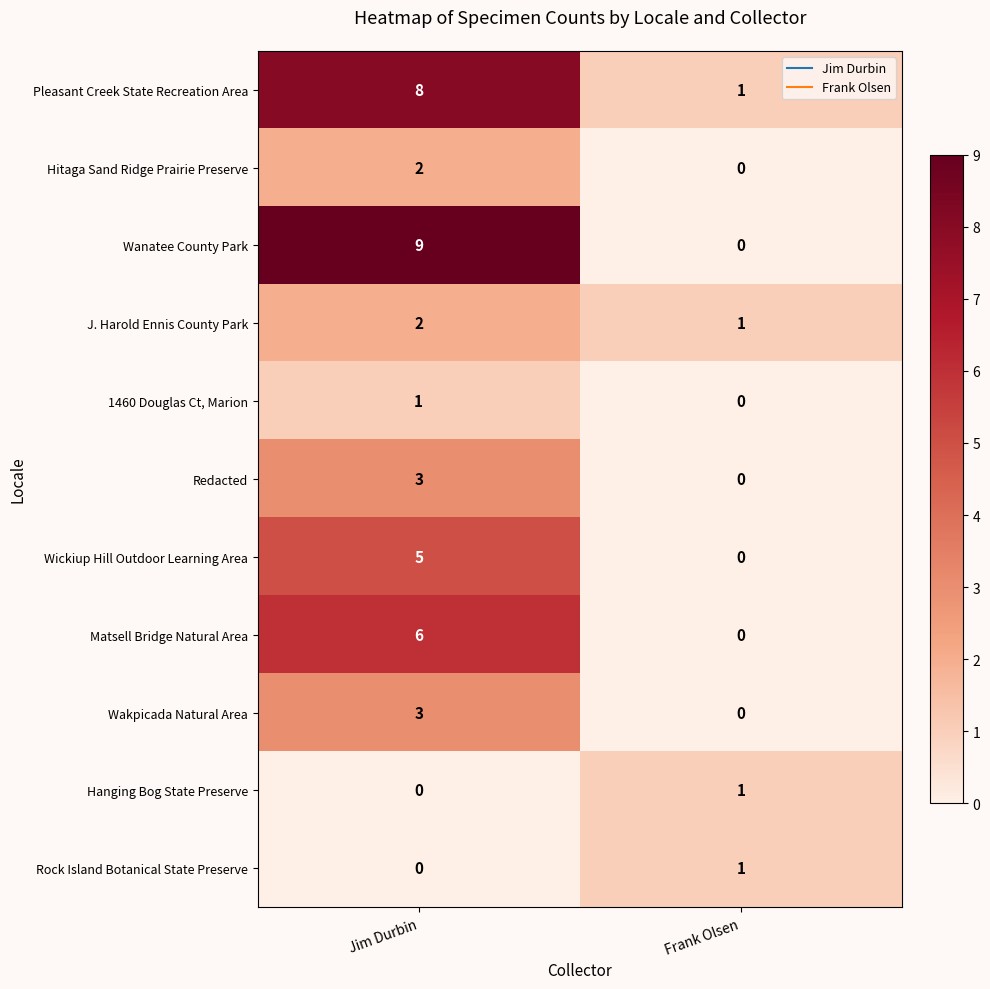

Where is Rock Island Botanical State Preserve nearest to the value 0?

Jim Durbin